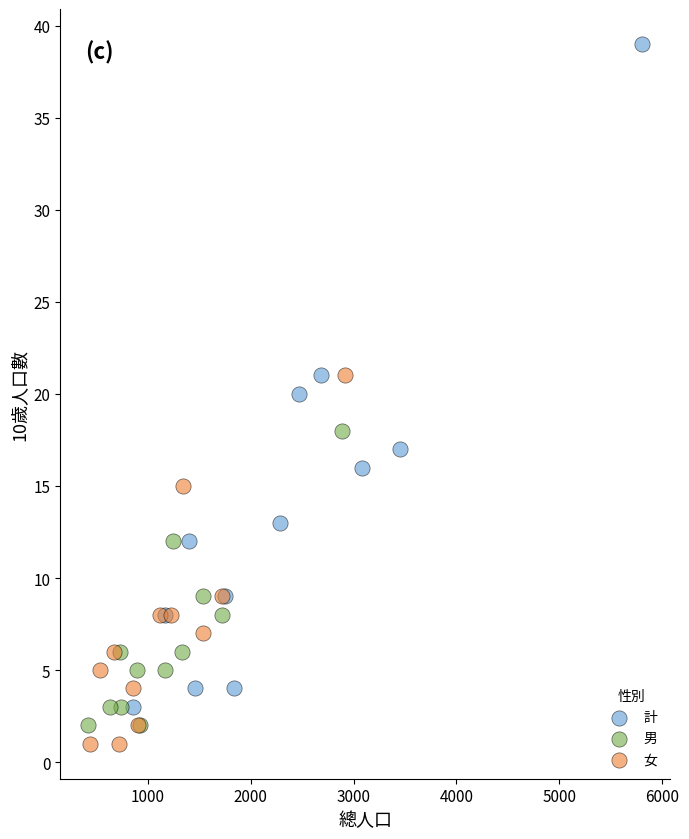

Which series has the largest Y range (max minus min)?

計